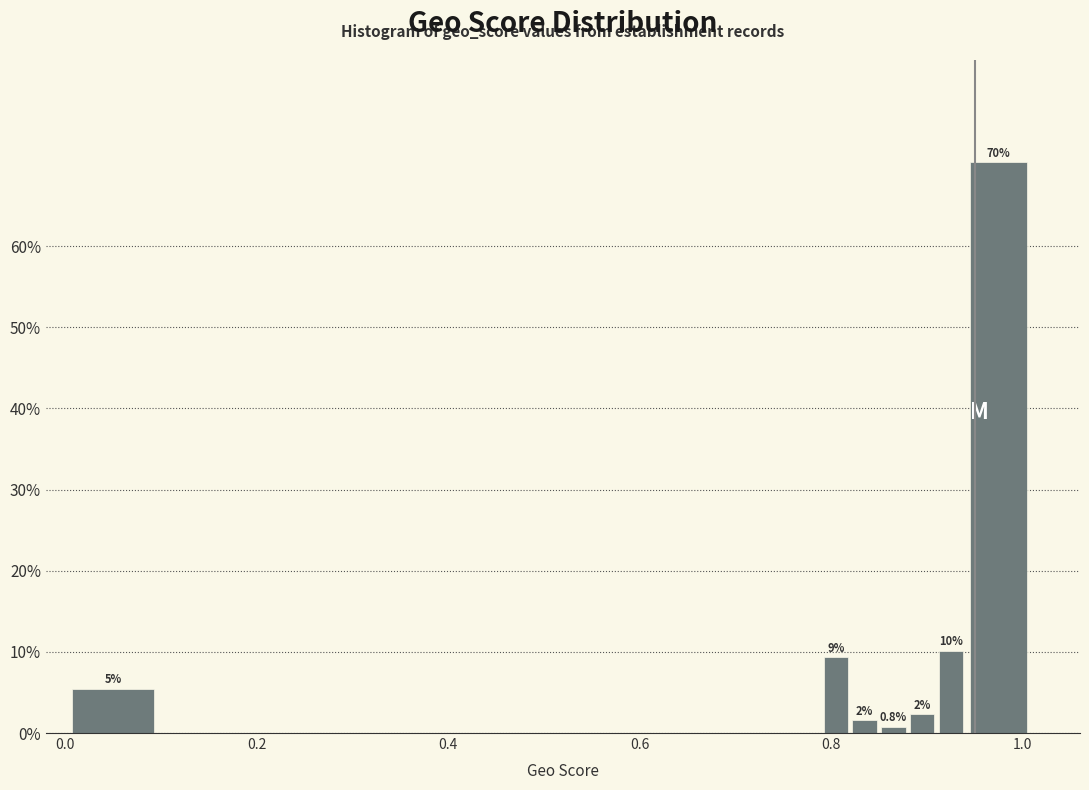

Read against the x-axis, roughly where is the centre of the tallest bar?

0.98